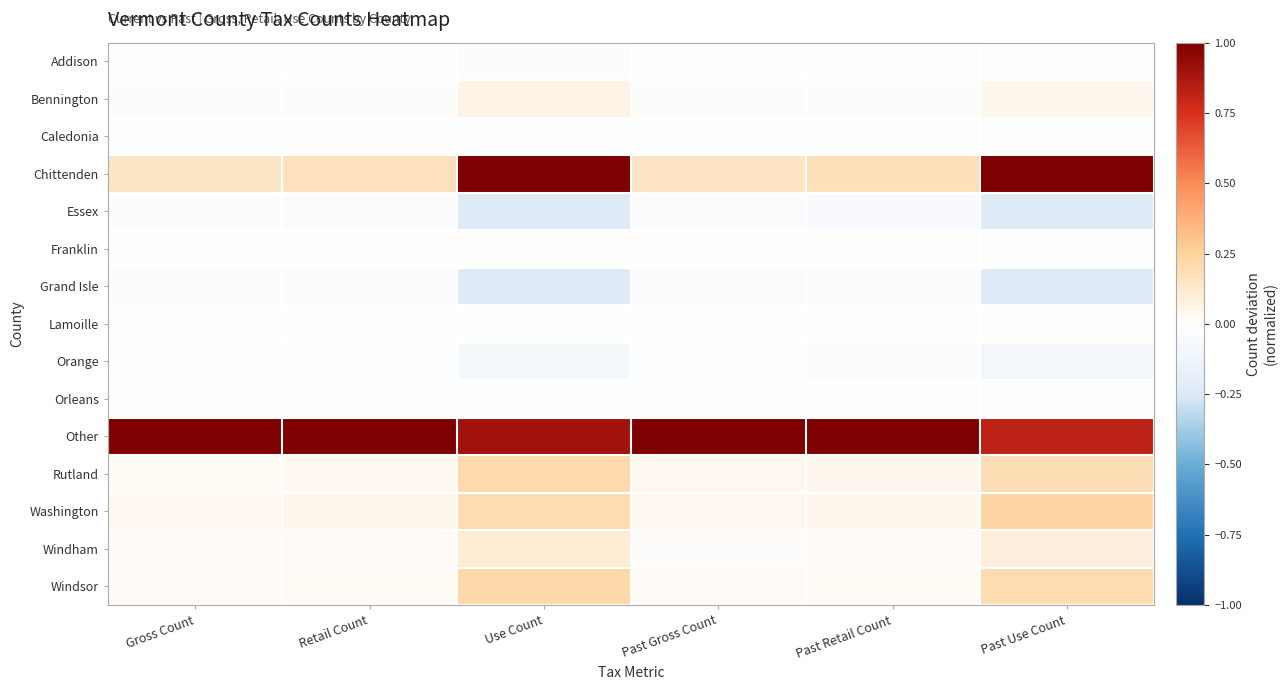

Reading right to left, extract all data points from this chart.

Addison: Past Use Count=-0.0	Past Retail Count=0.0	Past Gross Count=0.0	Use Count=-0.0	Retail Count=-0.0	Gross Count=0.0
Bennington: Past Use Count=0.0	Past Retail Count=0.0	Past Gross Count=0.0	Use Count=0.1	Retail Count=0.0	Gross Count=0.0
Caledonia: Past Use Count=0.0	Past Retail Count=-0.0	Past Gross Count=-0.0	Use Count=-0.0	Retail Count=-0.0	Gross Count=-0.0
Chittenden: Past Use Count=1.0	Past Retail Count=0.2	Past Gross Count=0.2	Use Count=1.0	Retail Count=0.2	Gross Count=0.1
Essex: Past Use Count=-0.2	Past Retail Count=-0.0	Past Gross Count=-0.0	Use Count=-0.2	Retail Count=-0.0	Gross Count=-0.0
Franklin: Past Use Count=-0.0	Past Retail Count=0.0	Past Gross Count=0.0	Use Count=0.0	Retail Count=0.0	Gross Count=-0.0
Grand Isle: Past Use Count=-0.2	Past Retail Count=-0.0	Past Gross Count=-0.0	Use Count=-0.2	Retail Count=-0.0	Gross Count=-0.0
Lamoille: Past Use Count=0.0	Past Retail Count=-0.0	Past Gross Count=-0.0	Use Count=-0.0	Retail Count=-0.0	Gross Count=-0.0
Orange: Past Use Count=-0.1	Past Retail Count=-0.0	Past Gross Count=-0.0	Use Count=-0.1	Retail Count=-0.0	Gross Count=-0.0
Orleans: Past Use Count=-0.0	Past Retail Count=-0.0	Past Gross Count=-0.0	Use Count=0.0	Retail Count=-0.0	Gross Count=-0.0
Other: Past Use Count=0.8	Past Retail Count=1.0	Past Gross Count=1.0	Use Count=0.9	Retail Count=1.0	Gross Count=1.0
Rutland: Past Use Count=0.2	Past Retail Count=0.0	Past Gross Count=0.0	Use Count=0.2	Retail Count=0.0	Gross Count=0.0
Washington: Past Use Count=0.2	Past Retail Count=0.0	Past Gross Count=0.0	Use Count=0.2	Retail Count=0.0	Gross Count=0.0
Windham: Past Use Count=0.1	Past Retail Count=0.0	Past Gross Count=0.0	Use Count=0.1	Retail Count=0.0	Gross Count=0.0
Windsor: Past Use Count=0.2	Past Retail Count=0.0	Past Gross Count=0.0	Use Count=0.2	Retail Count=0.0	Gross Count=0.0